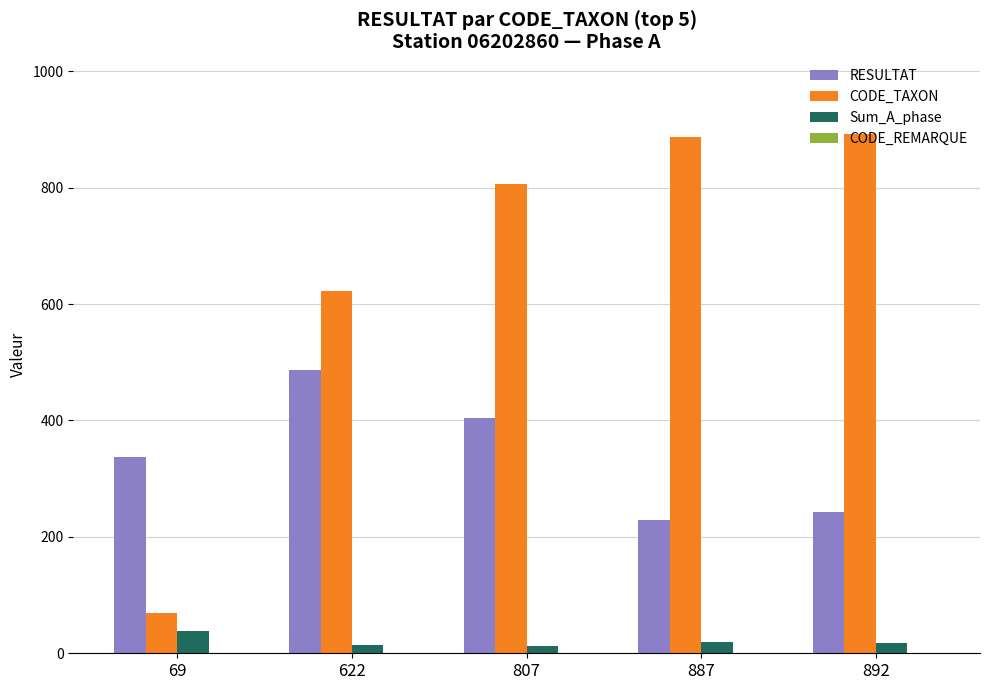

At which category is the sum across all series the highest?

807